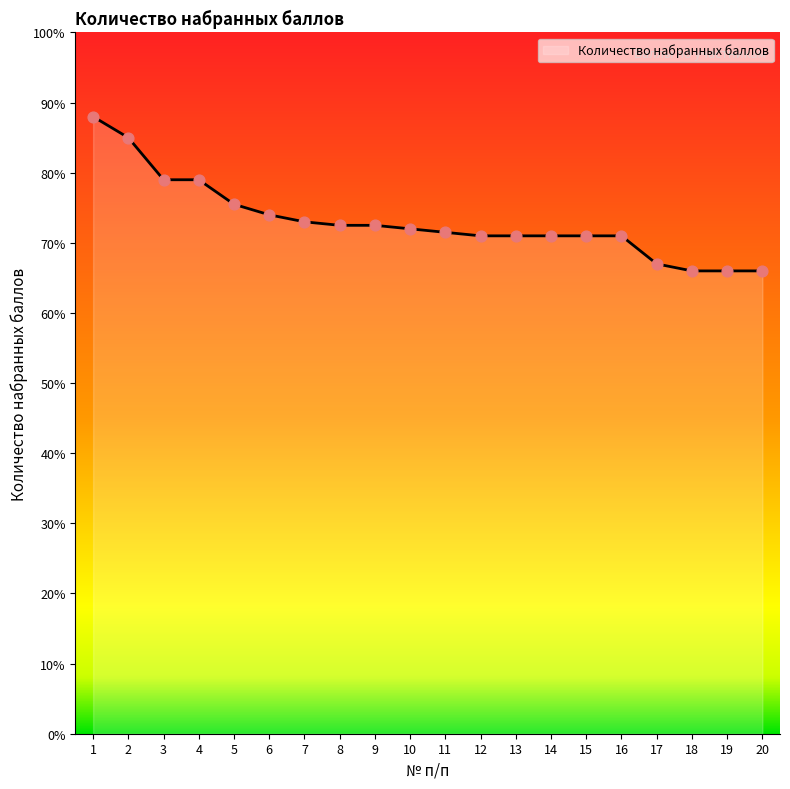

What is the change in value from 9 to 17?

-5.5